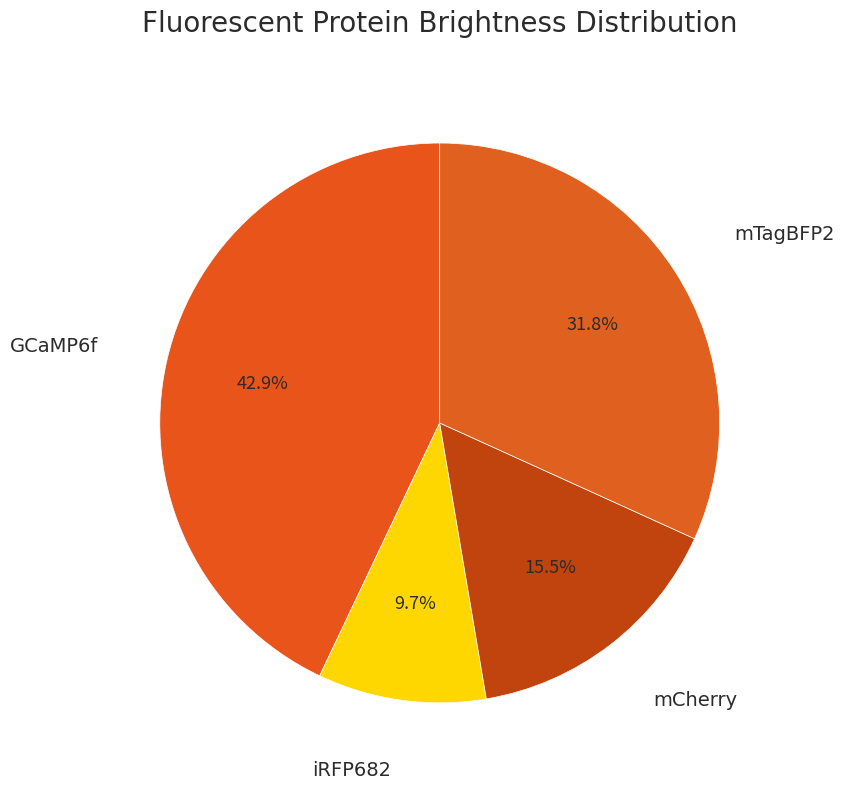

Rank the categories by value from lowest to highest.

iRFP682, mCherry, mTagBFP2, GCaMP6f